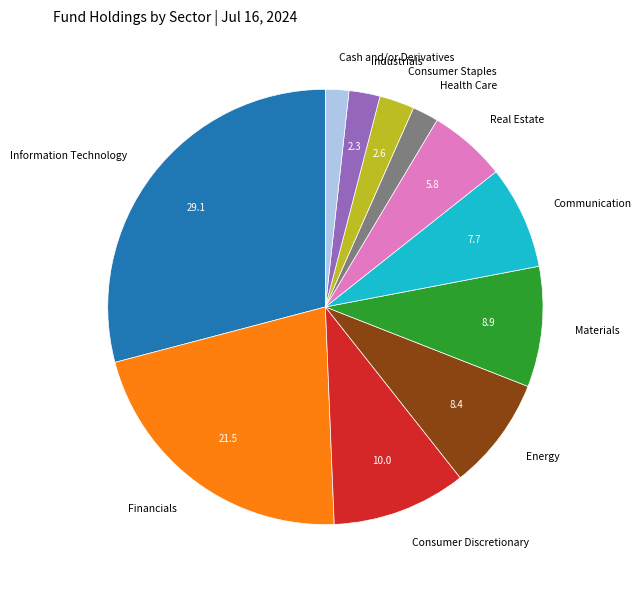

What is the ratio of the value at Materials to the value at Consumer Discretionary?

0.9